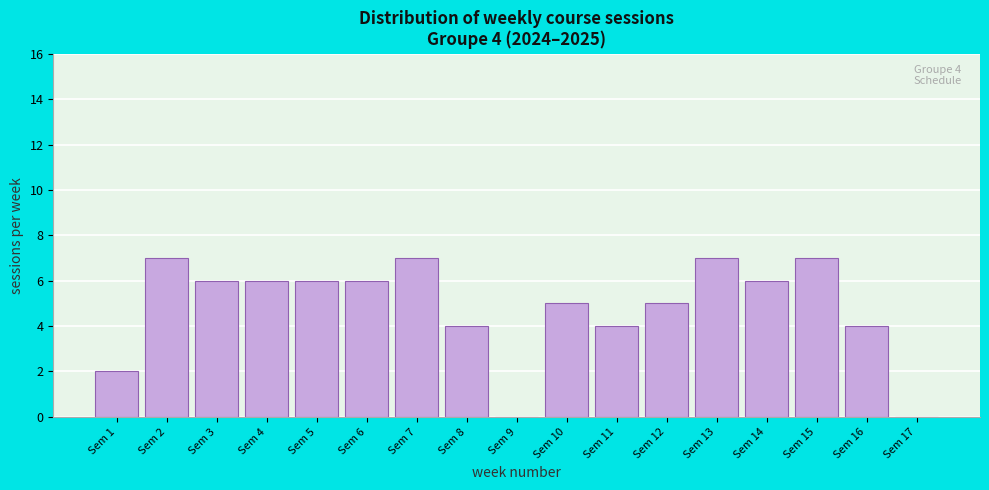

Reading right to left, what are all the values shown in this chart?

Sem 17=0	Sem 16=4	Sem 15=7	Sem 14=6	Sem 13=7	Sem 12=5	Sem 11=4	Sem 10=5	Sem 9=0	Sem 8=4	Sem 7=7	Sem 6=6	Sem 5=6	Sem 4=6	Sem 3=6	Sem 2=7	Sem 1=2